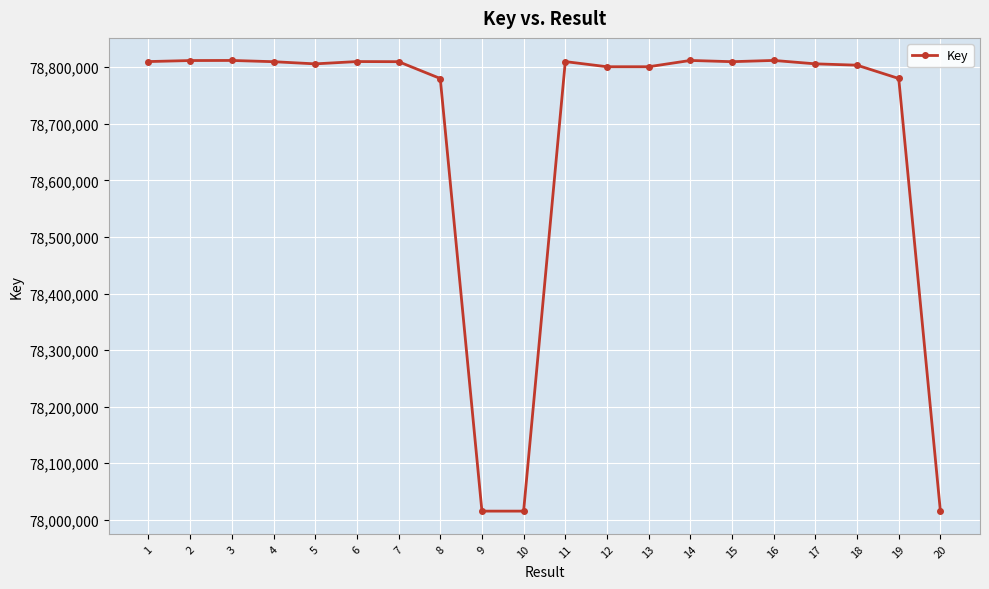

Is it true that the value at 10 is 78015445?

True